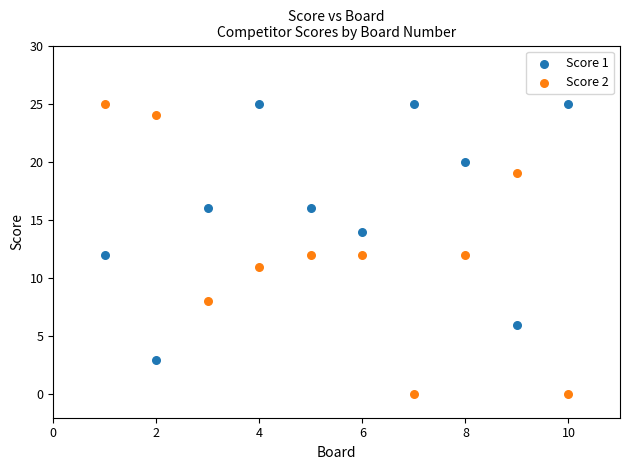

Which series contains the lowest Y value?

Score 2